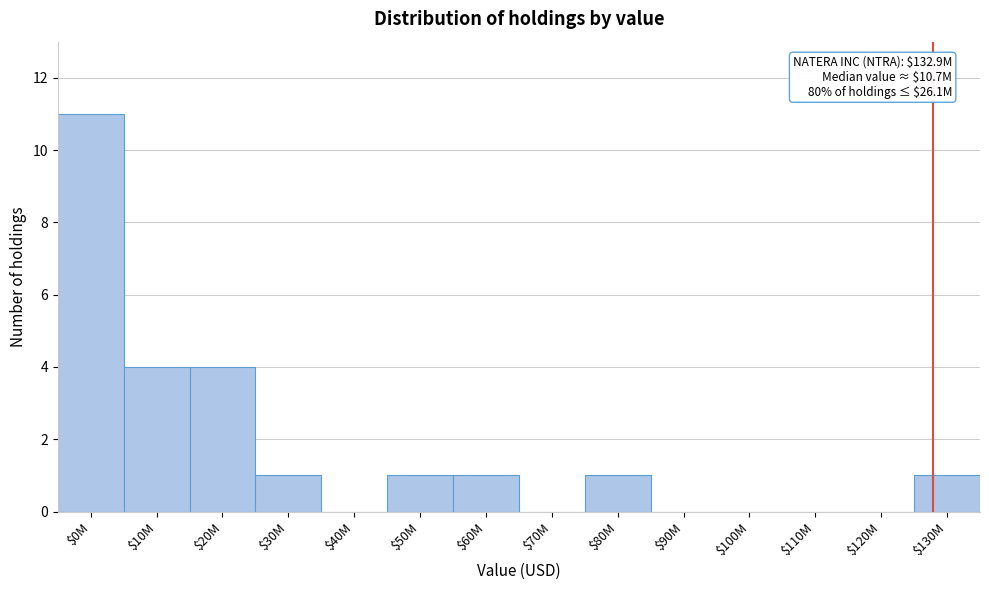

What is the maximum value shown in the chart?

11